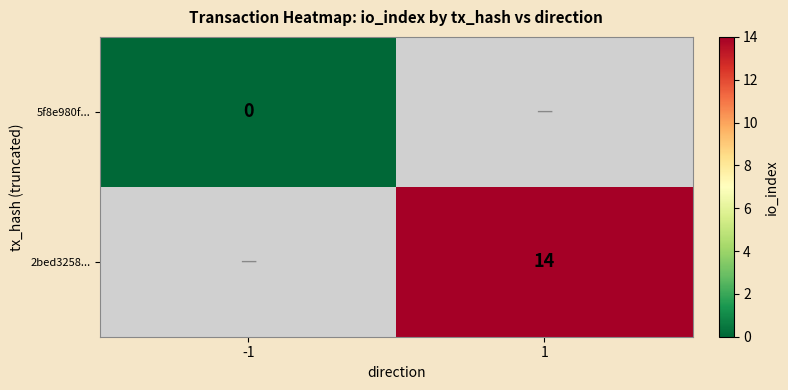

Is it true that 2bed3258... equals 3 at 1?

False